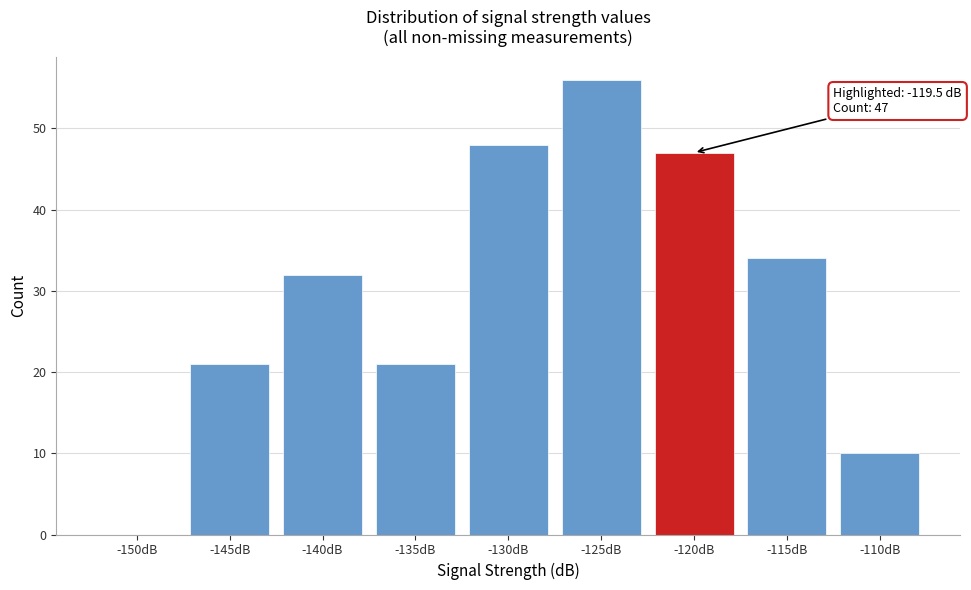

Reading left to right, list all the values displayed in this chart.

-150dB=0	-145dB=21	-140dB=32	-135dB=21	-130dB=48	-125dB=56	-120dB=47	-115dB=34	-110dB=10